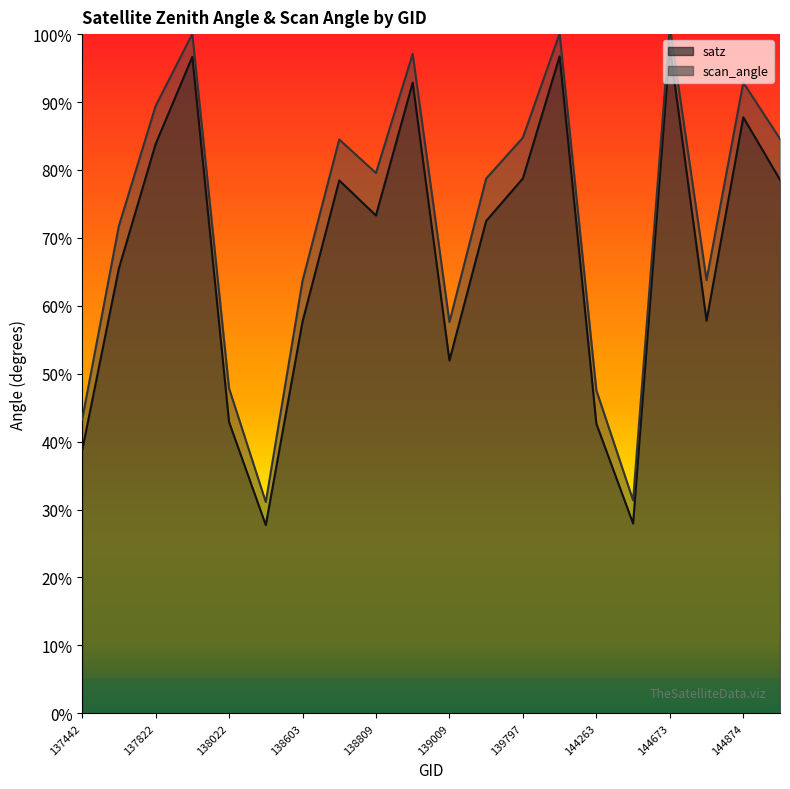

In satz, how many points are lower than both neighbors (excluding endpoints)?

5